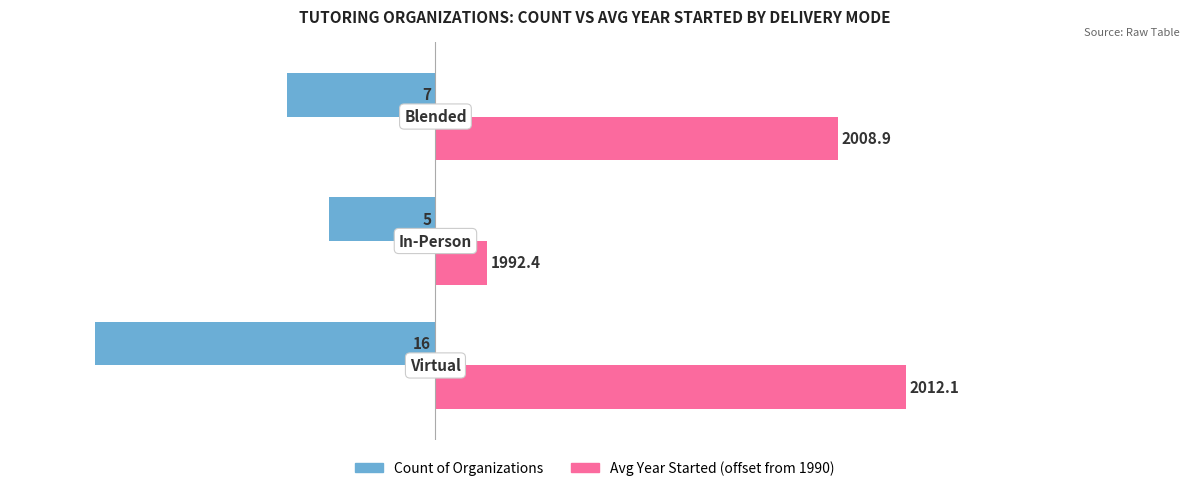

What are all the series names shown in the legend?

Count of Organizations, Avg Year Started (offset from 1990)